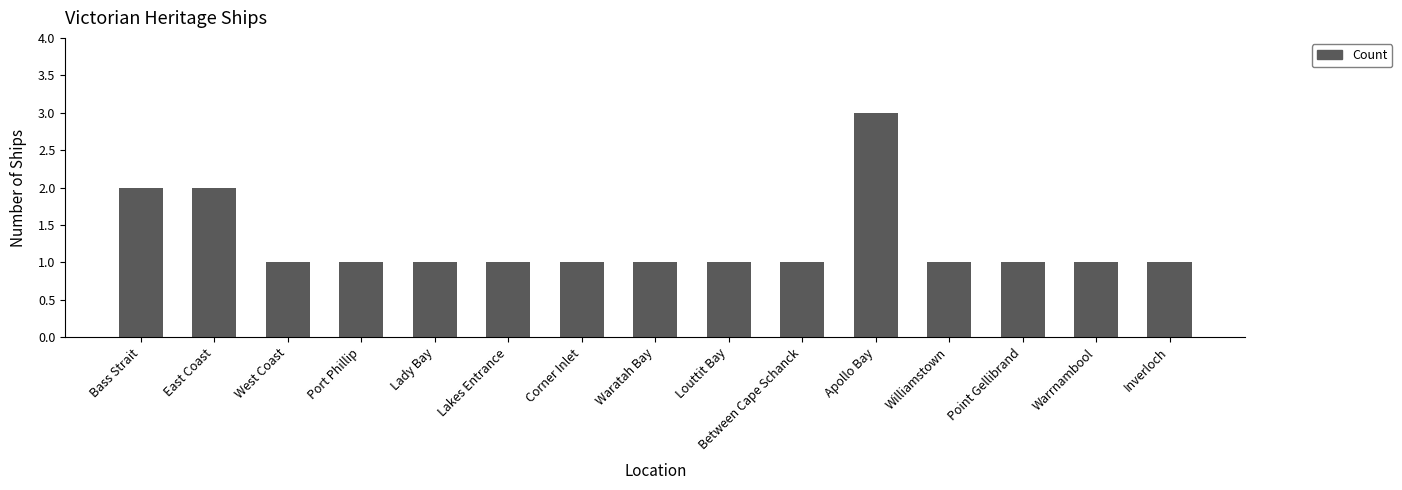

What is the label of the 1st bar from the left?

Bass Strait